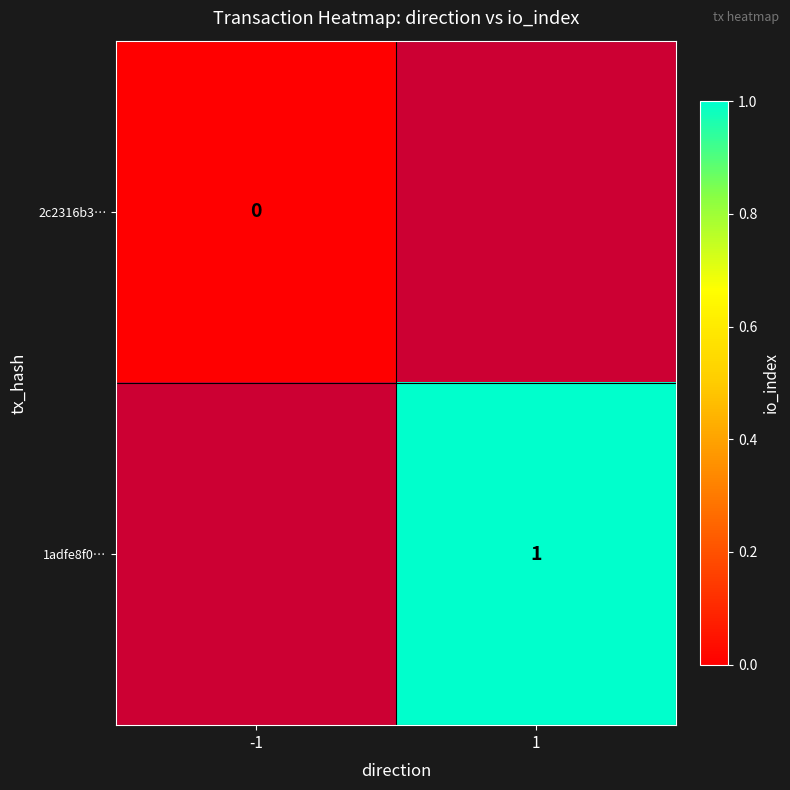

Count the number of categories in the chart.

2